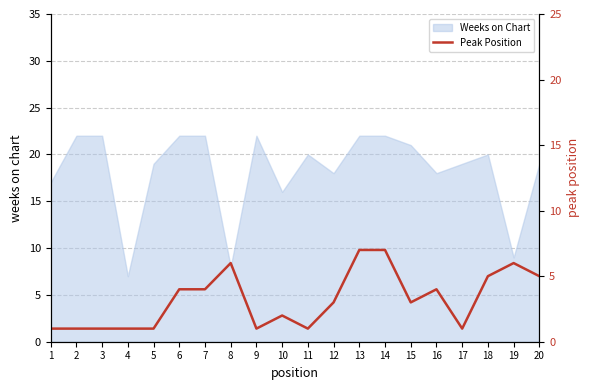

Which has a higher value, 6 or 4?

6